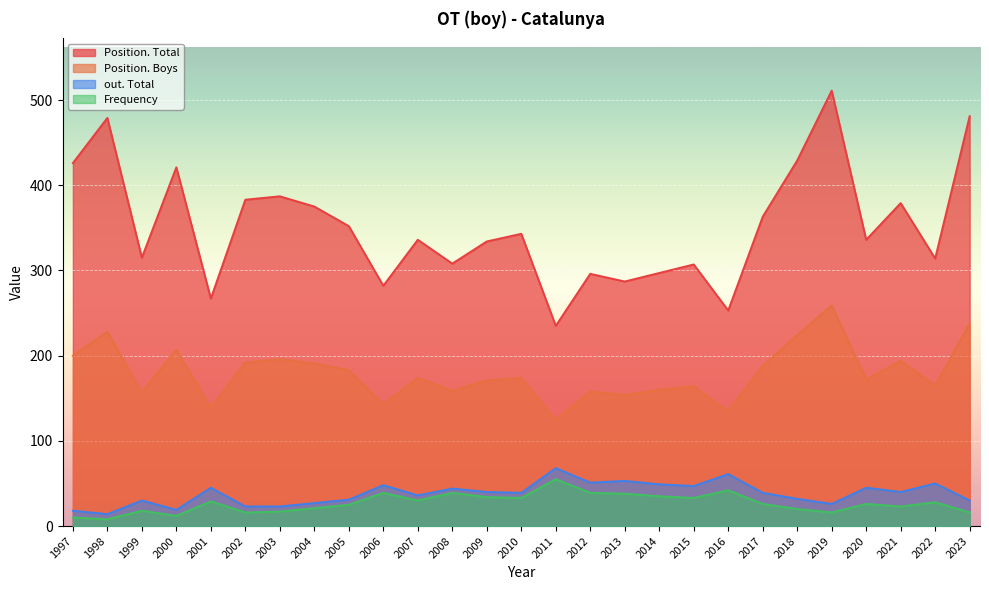

Where does the Frequency series first go above 26?

2001